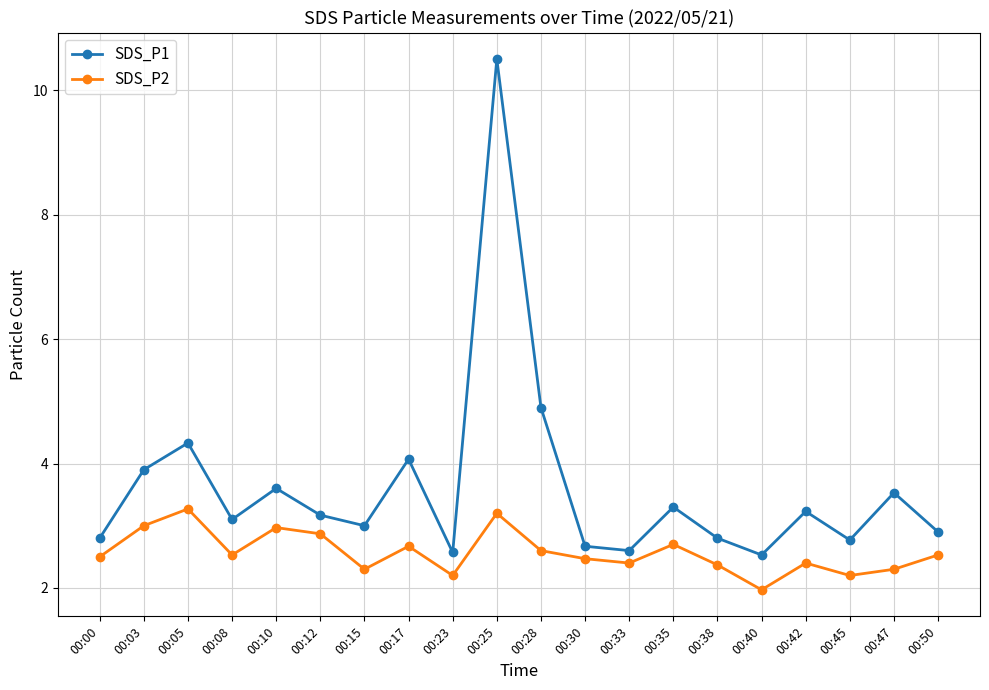

Count the number of categories in the chart.

20